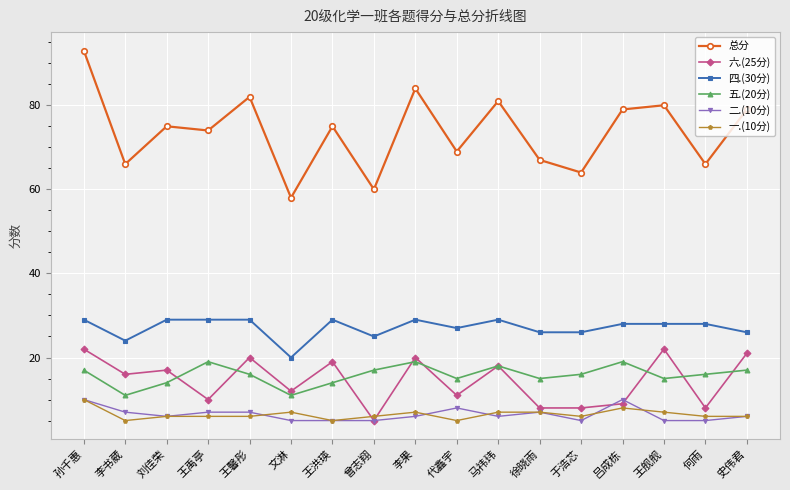

Which series has the widest spread of values?

总分